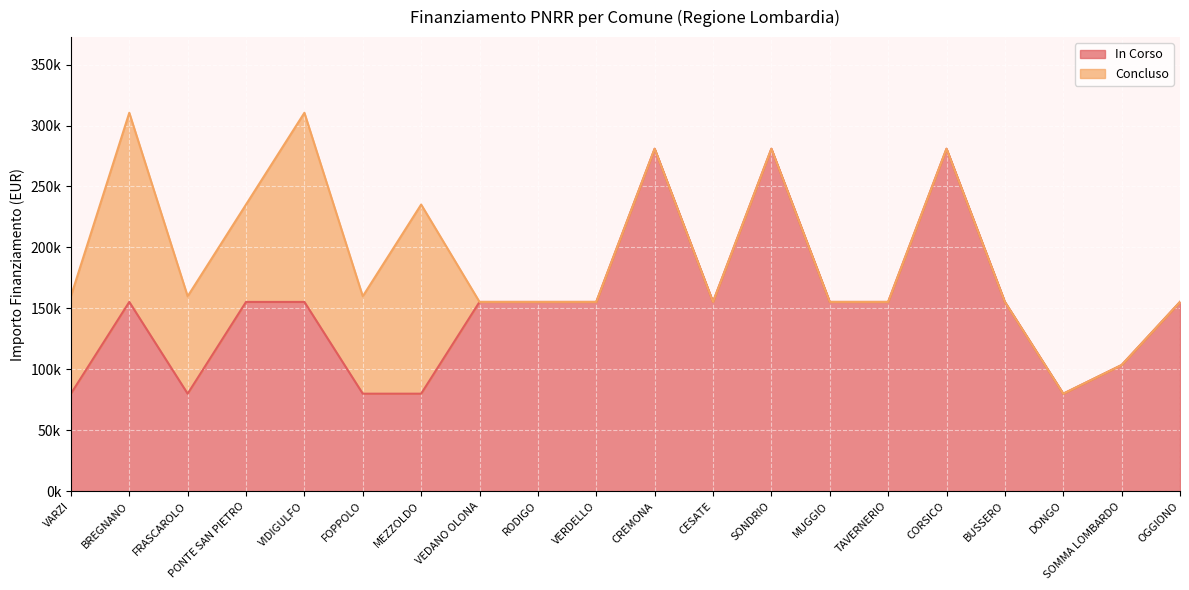

What are all the series names shown in the legend?

In Corso, Concluso